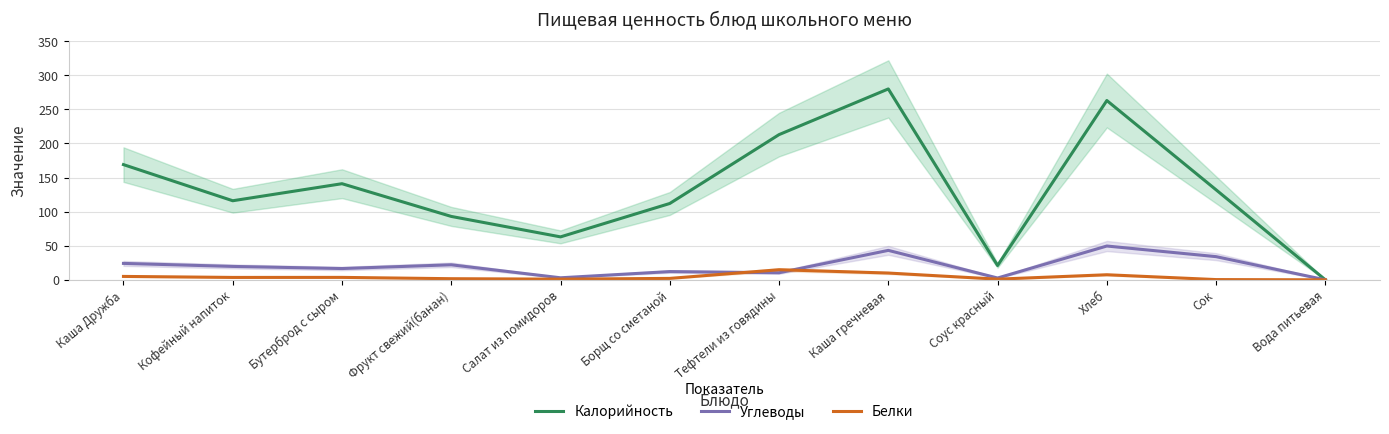

What is the label of the 12th point from the left?

Вода питьевая